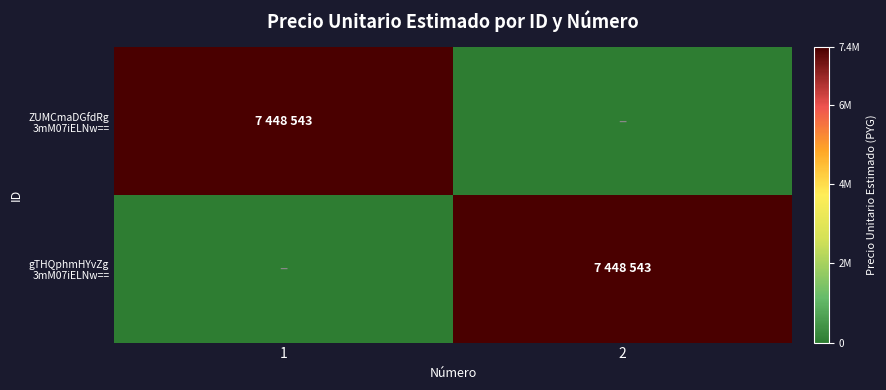

What is the total value across all series at 1?

7448543